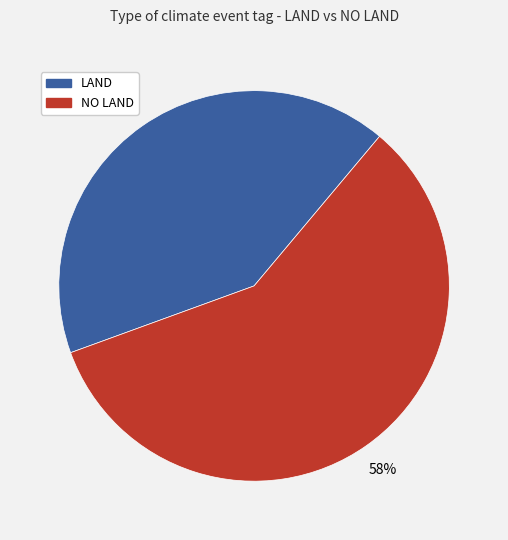

Does any single category account for the majority?

Yes